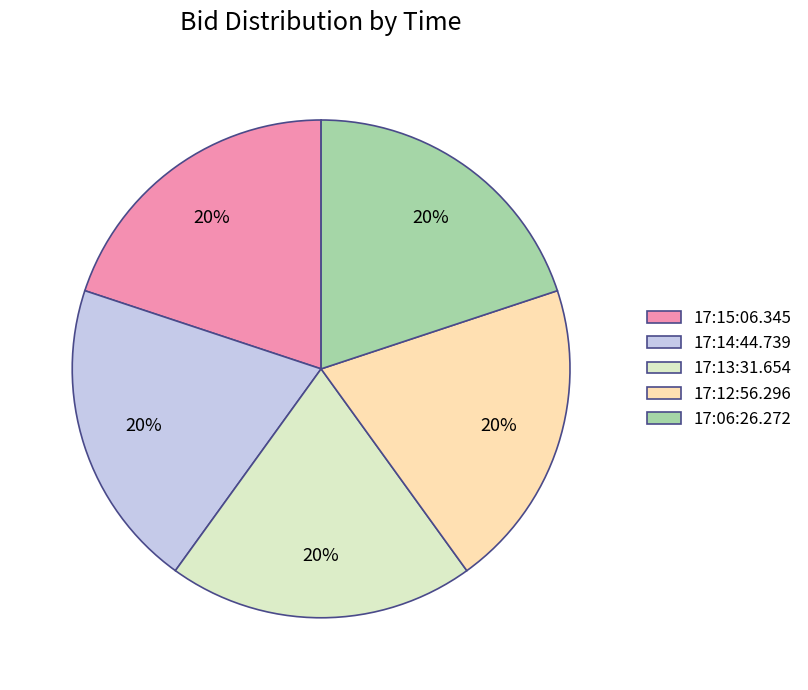

Is 17:15:06.345 the majority of the pie?

No